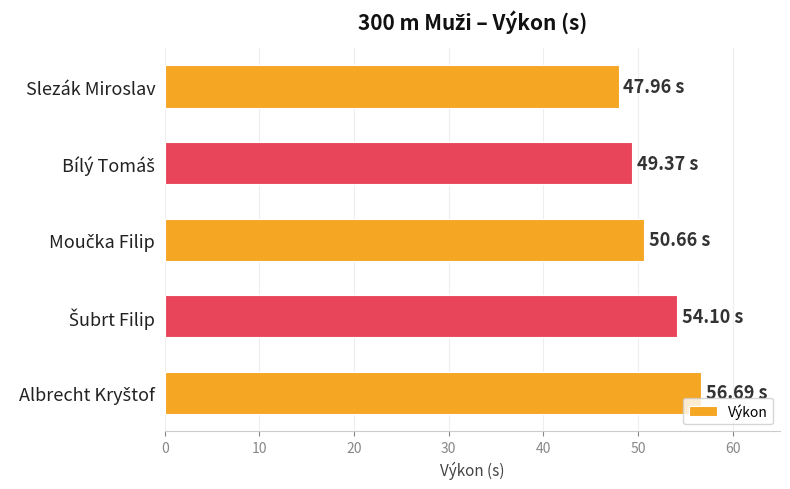

Which label corresponds to the smallest value in the chart?

Slezák Miroslav